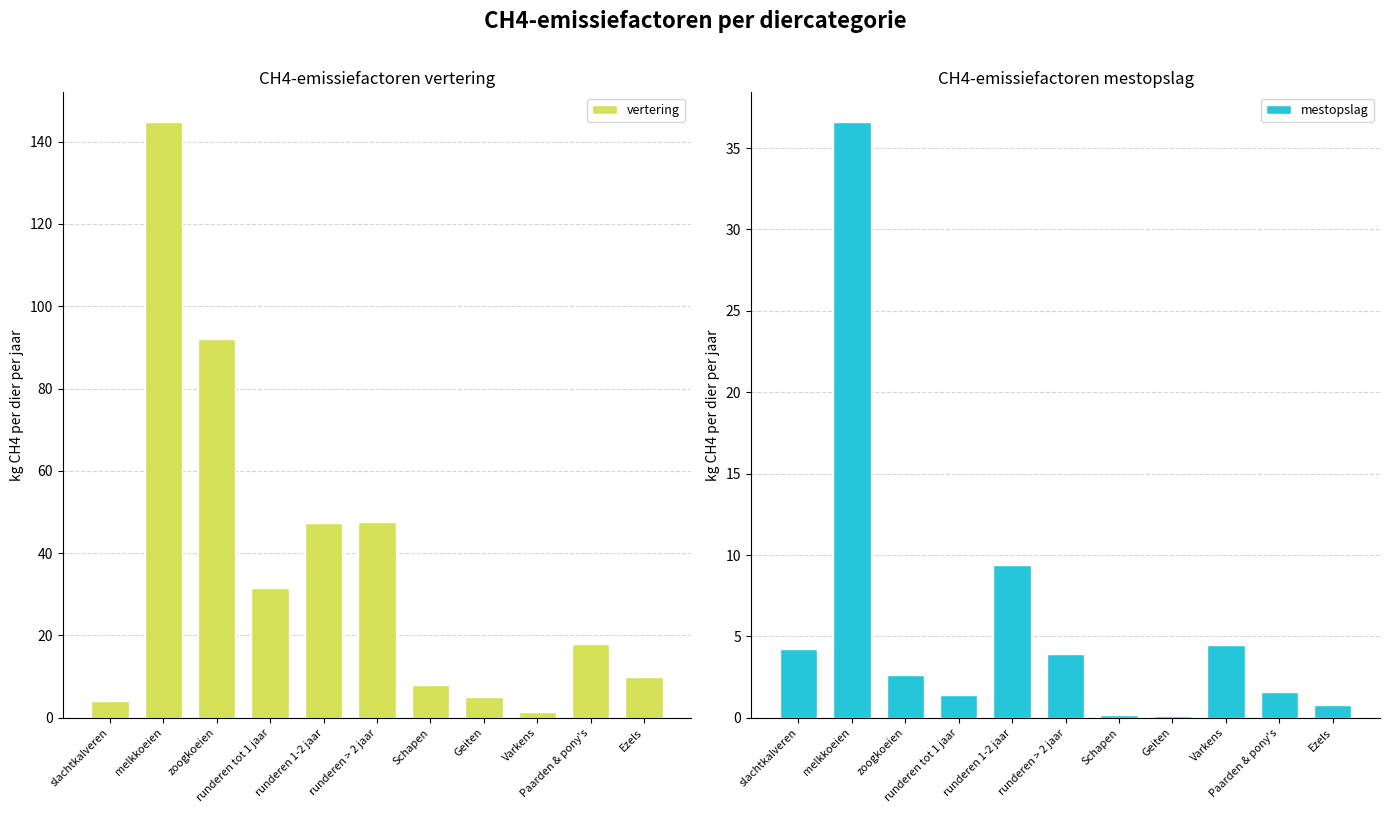

Count the number of categories in the chart.

11